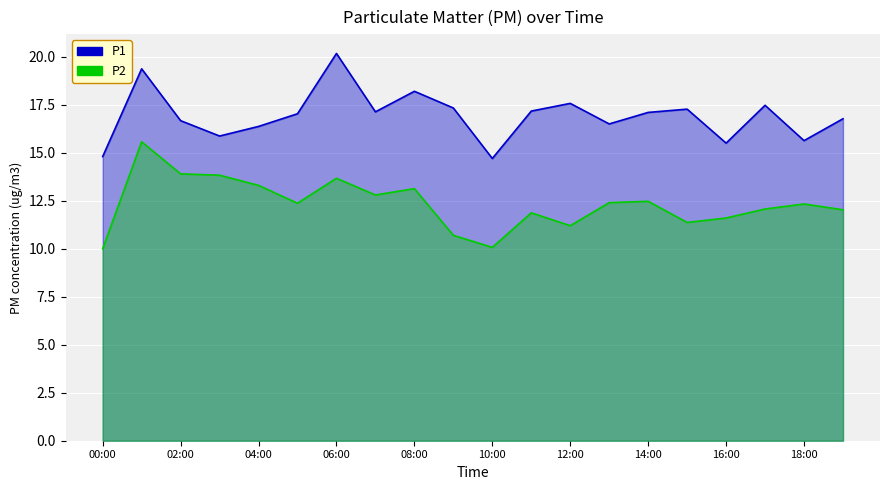

At how many categories does at least one series exceed 12?

20